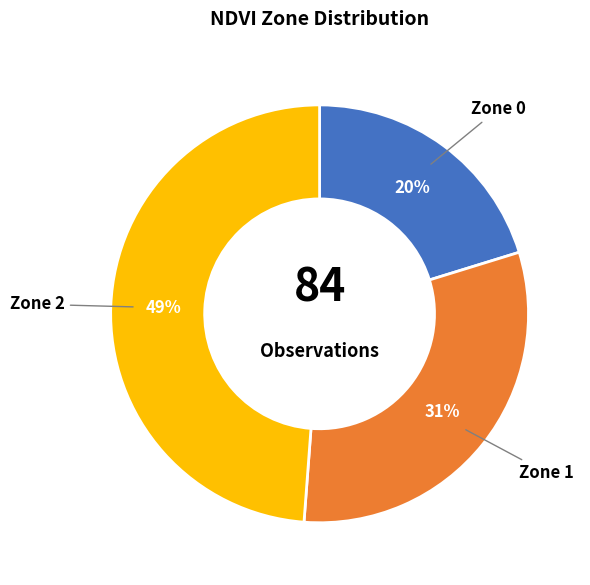

Is there any slice that represents more than half of the pie?

No